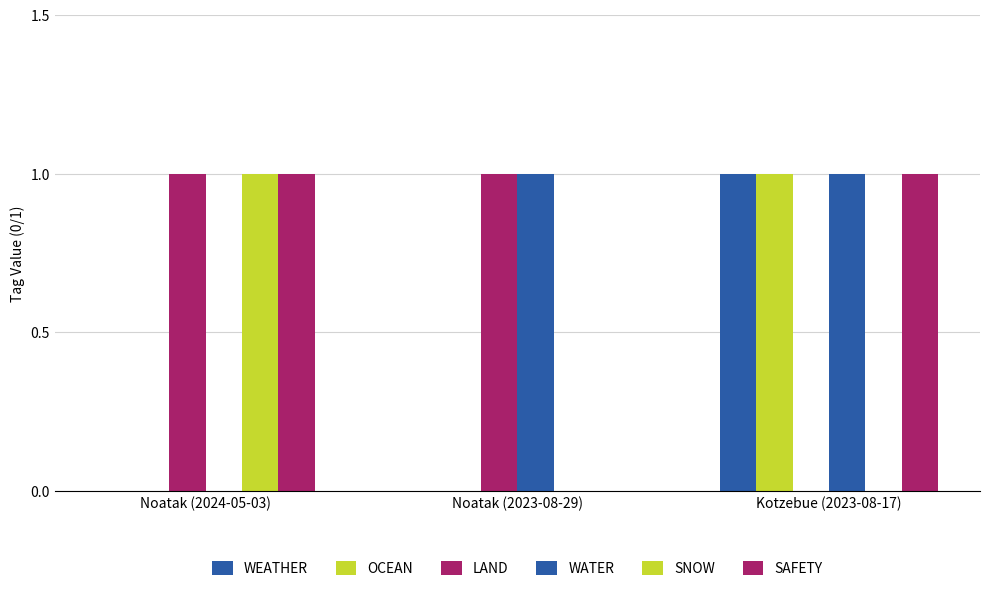

Are the bars horizontal?

No